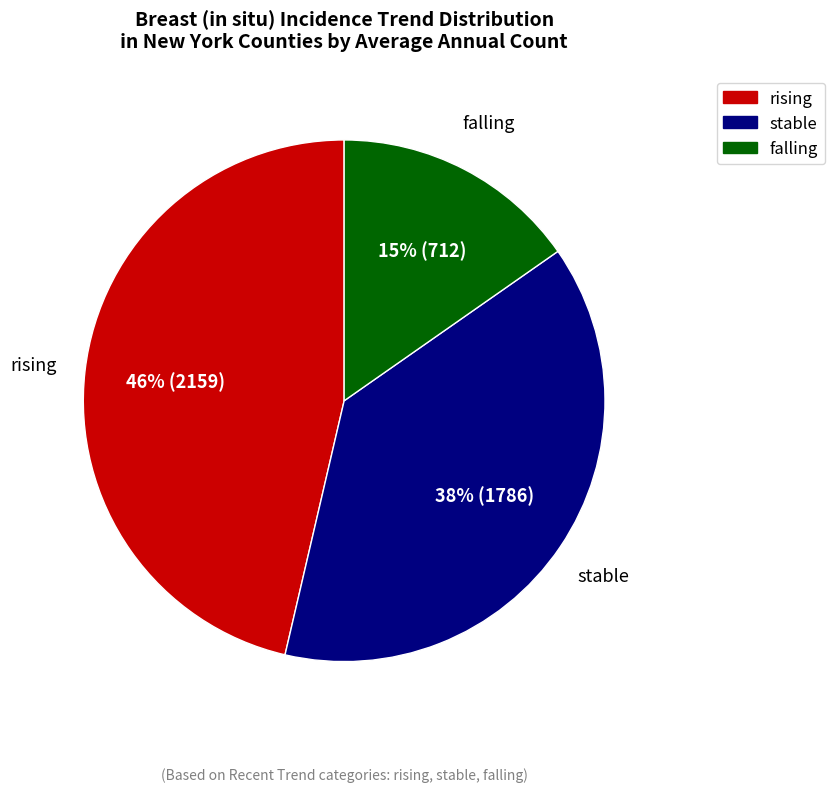

Approximately how many times larger is the value at falling compared to rising?

0.3